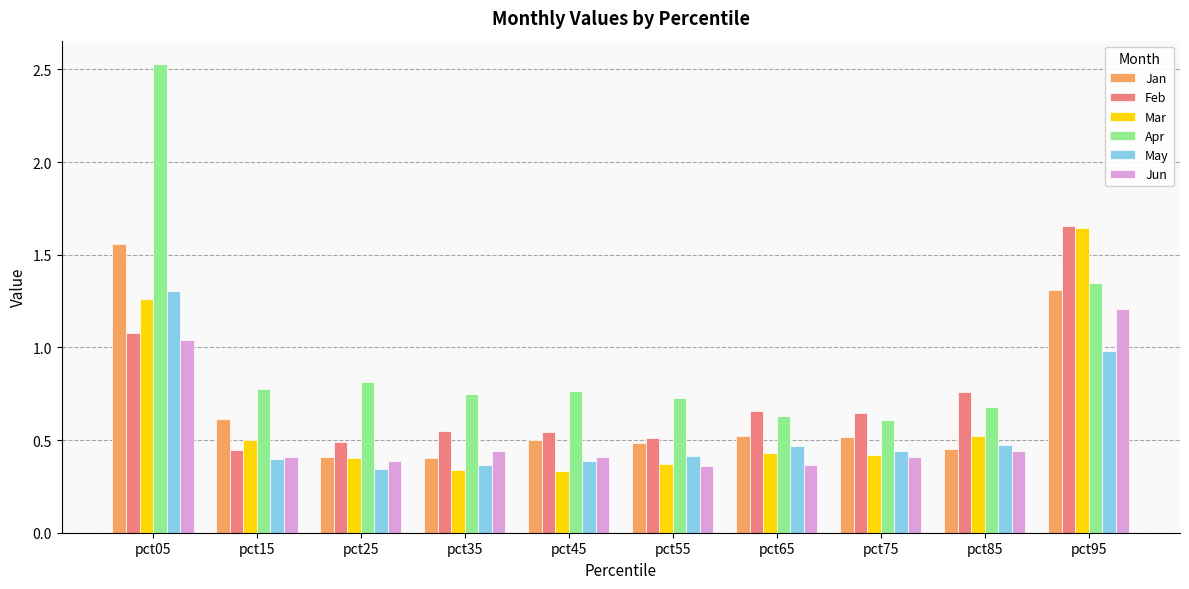

At which category does the chart reach its peak across all series?

pct05